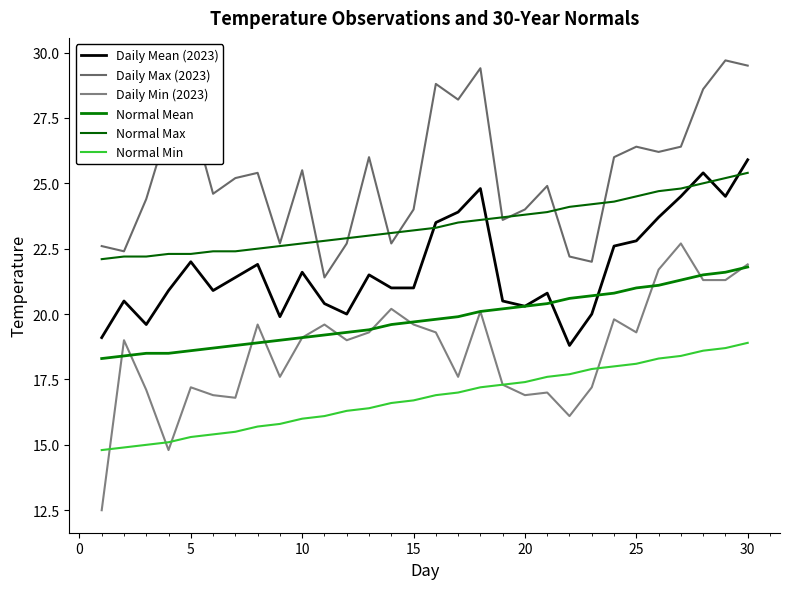

Which series has the largest range (max minus min)?

Daily Min (2023)